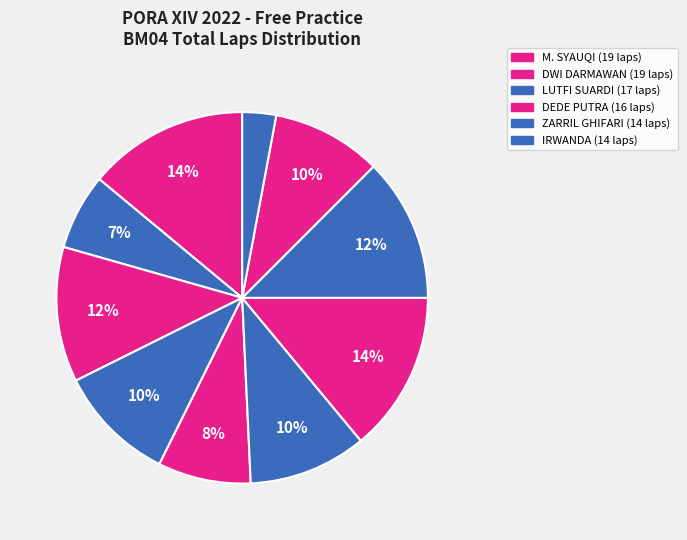

Count the number of slices in the pie.

10